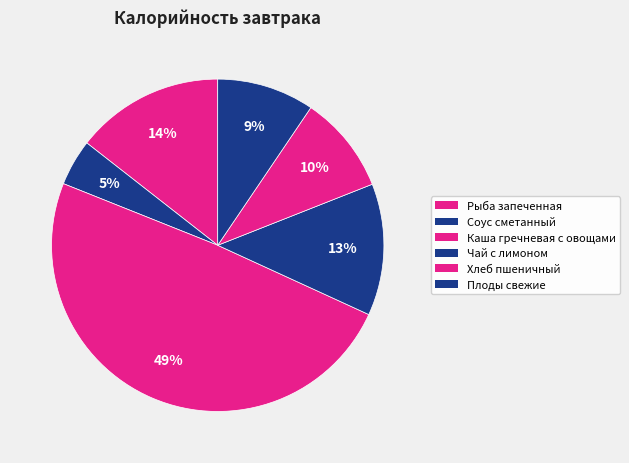

Count the number of slices in the pie.

6